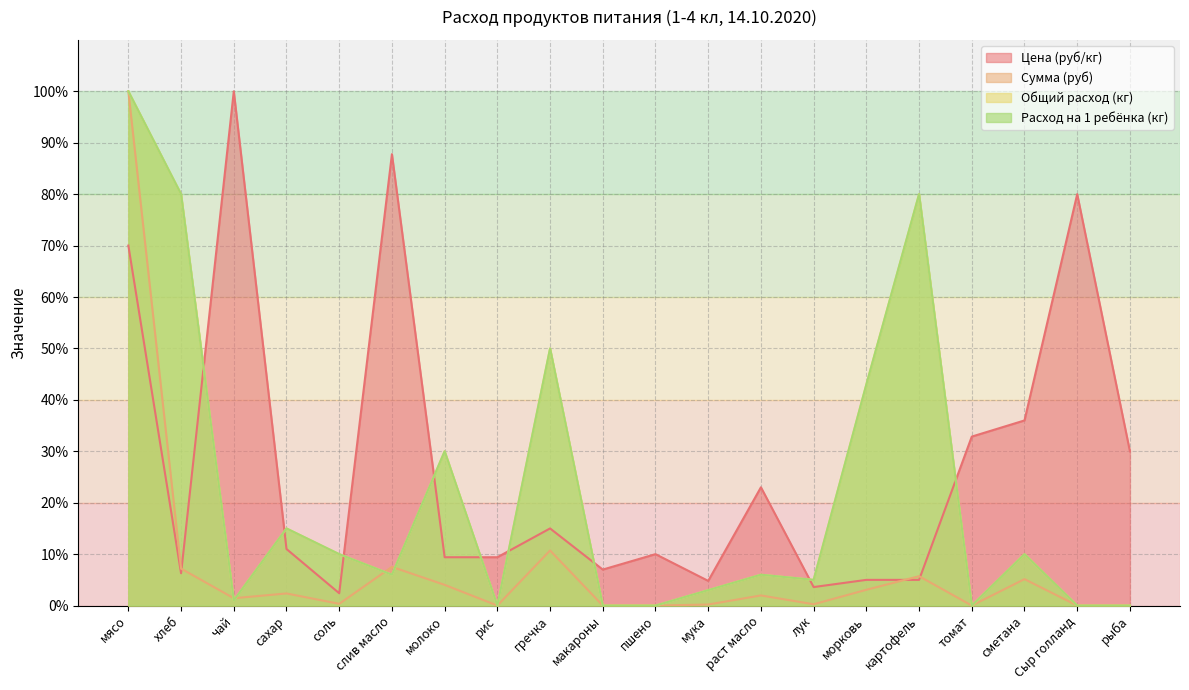

Is it true that Общий расход (кг) equals 100.0 at мясо?

True